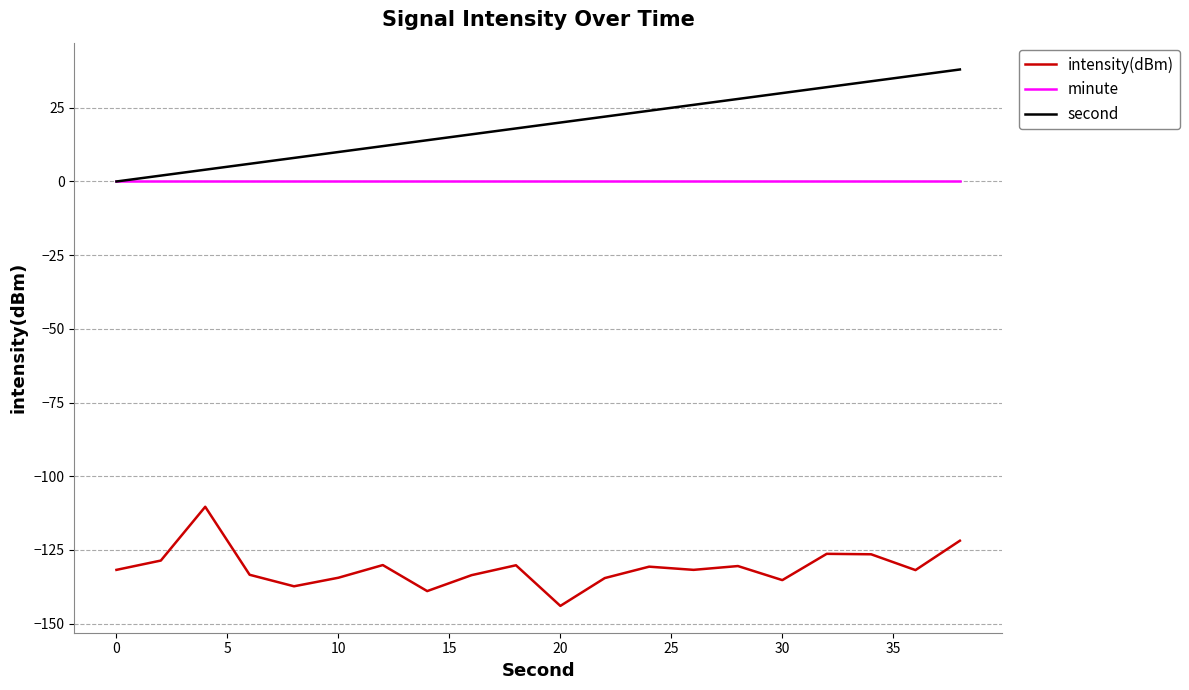

True or false: second and intensity(dBm) intersect in this chart.

False